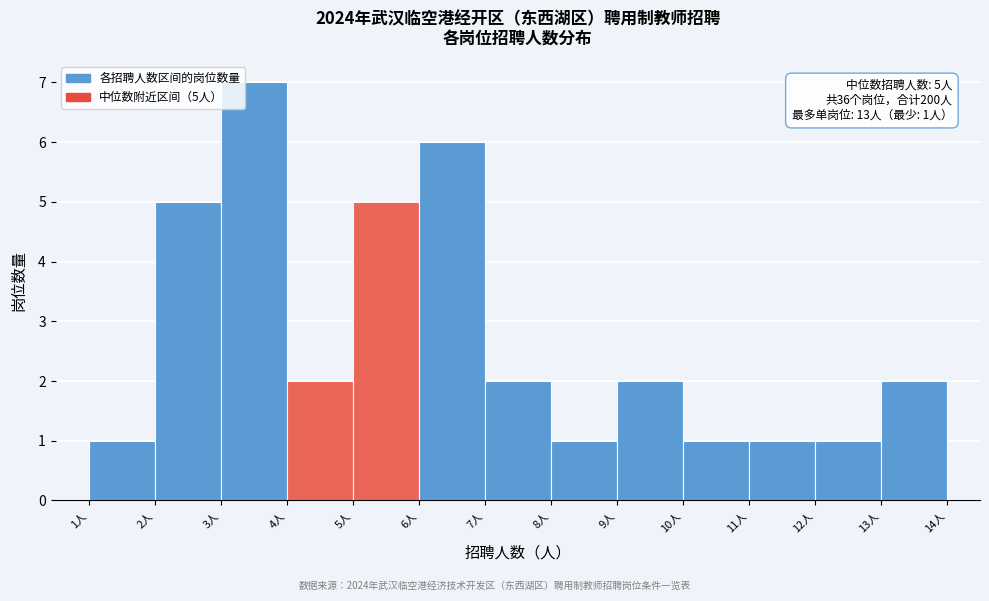

Which range on the x-axis has the tallest bar?

3 to 4